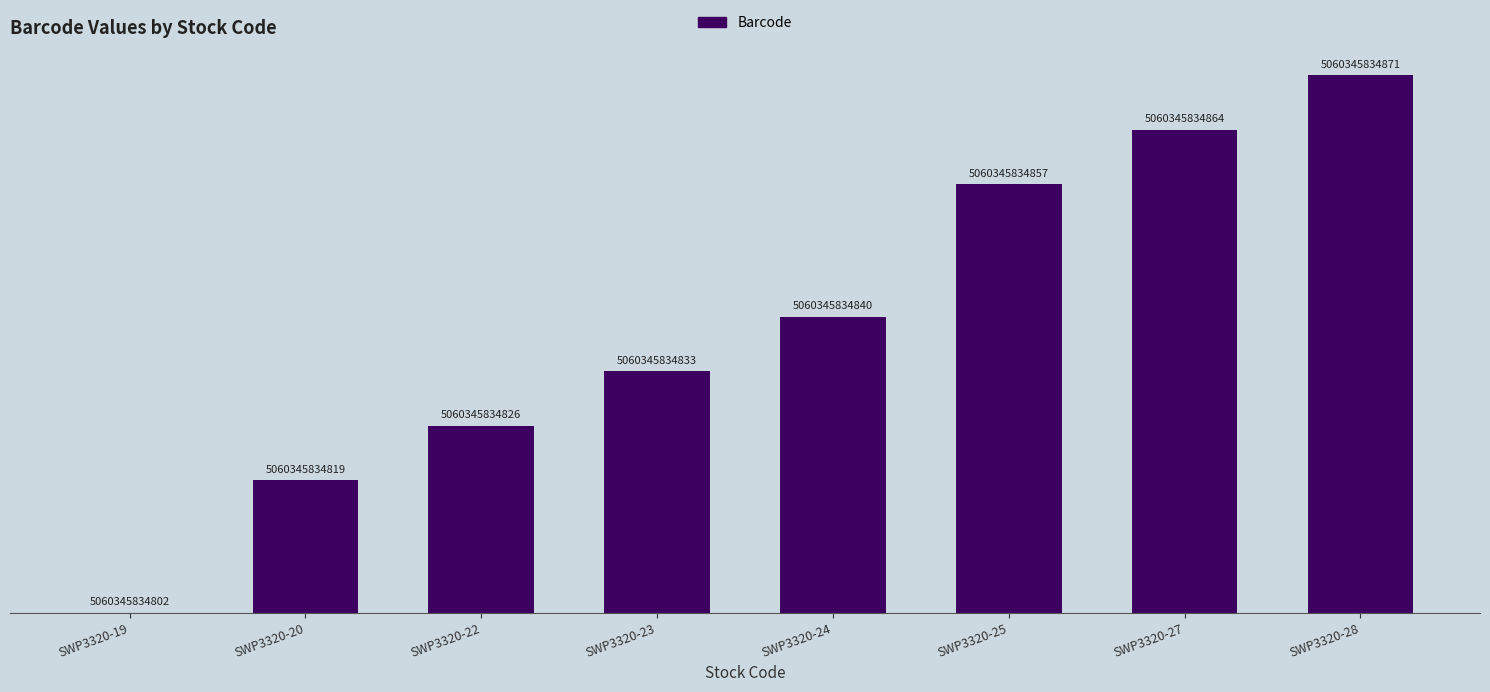

Are the bars horizontal?

No